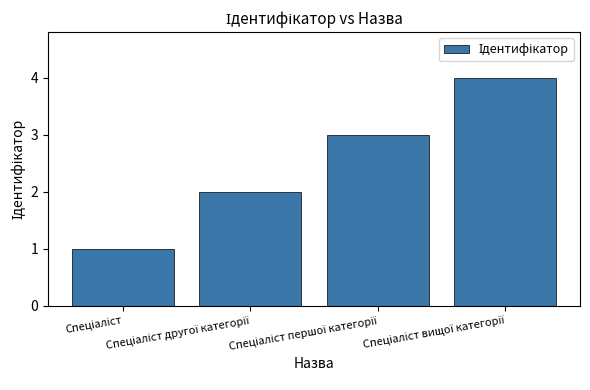

What is the difference between the values at Спеціаліст вищої категорії and Спеціаліст?

3